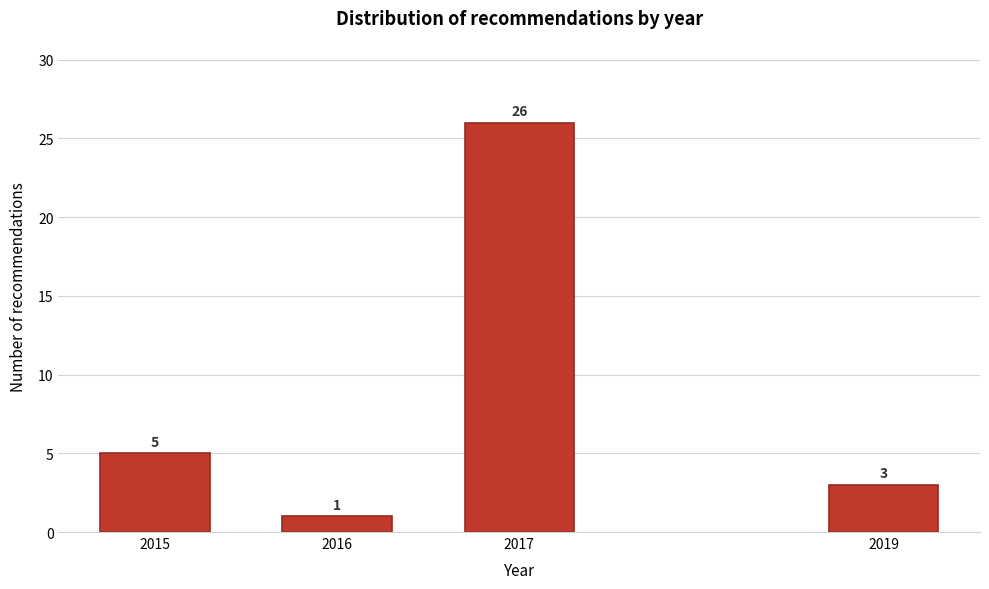

Reading left to right, transcribe all the data shown in this chart.

5	1	26	3